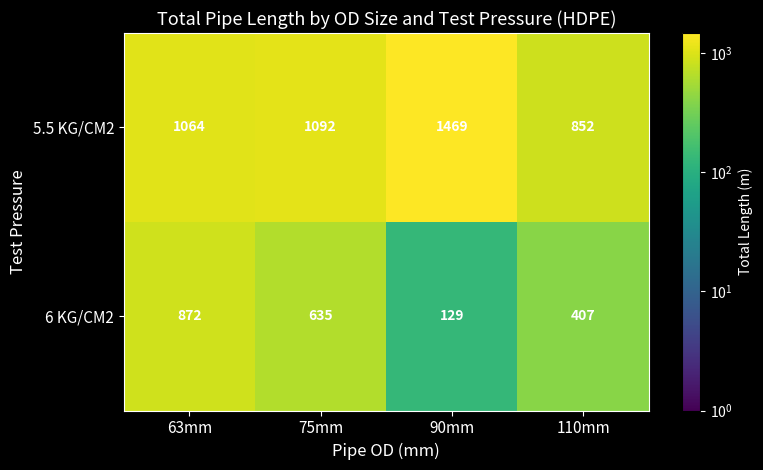

Is it true that 5.5 KG/CM2 equals 690 at 90mm?

False